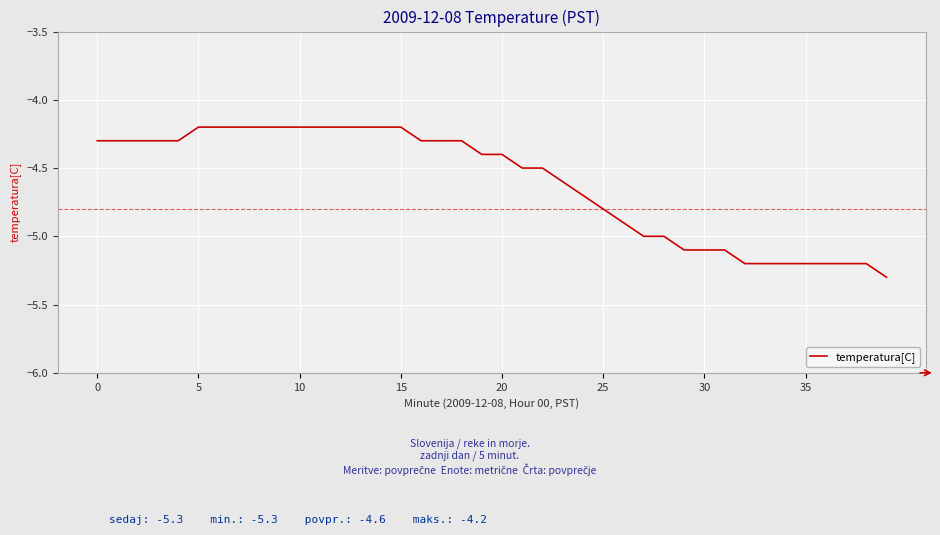

What is the greatest value displayed?

-4.2